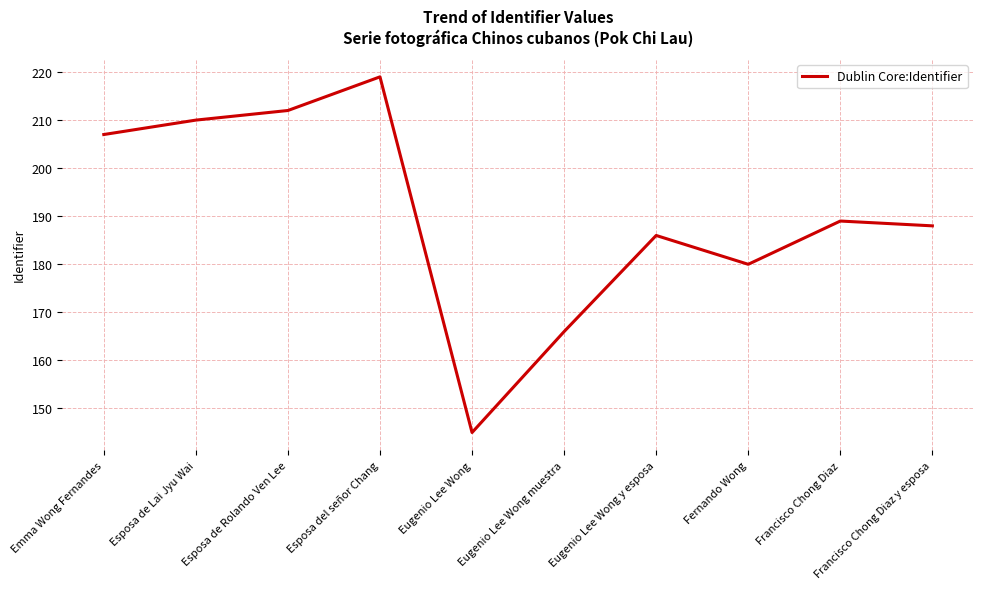

What is the maximum value shown in the chart?

219